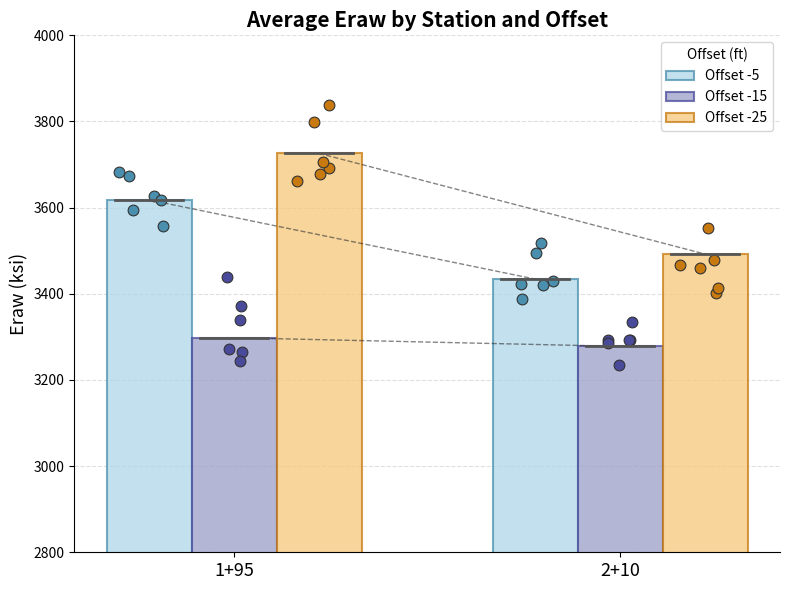

At how many categories does at least one series exceed 3288?

2